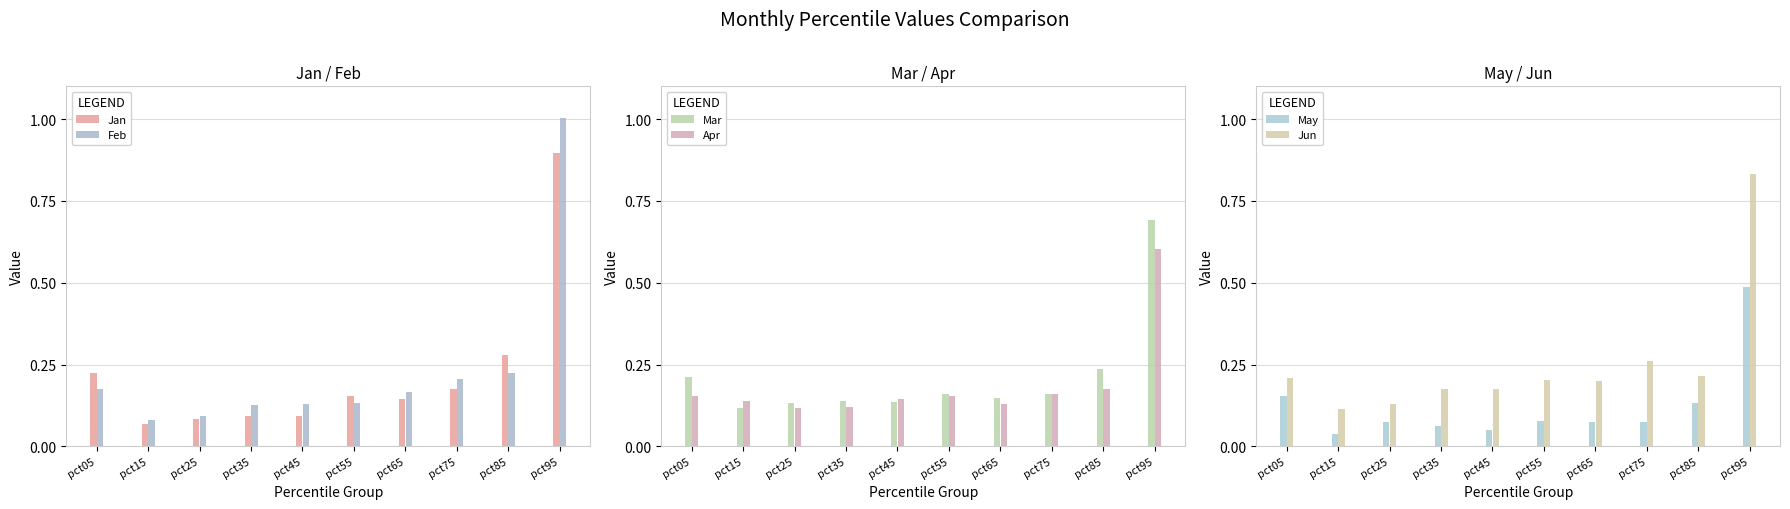

What is the average value of the Mar series?

0.2